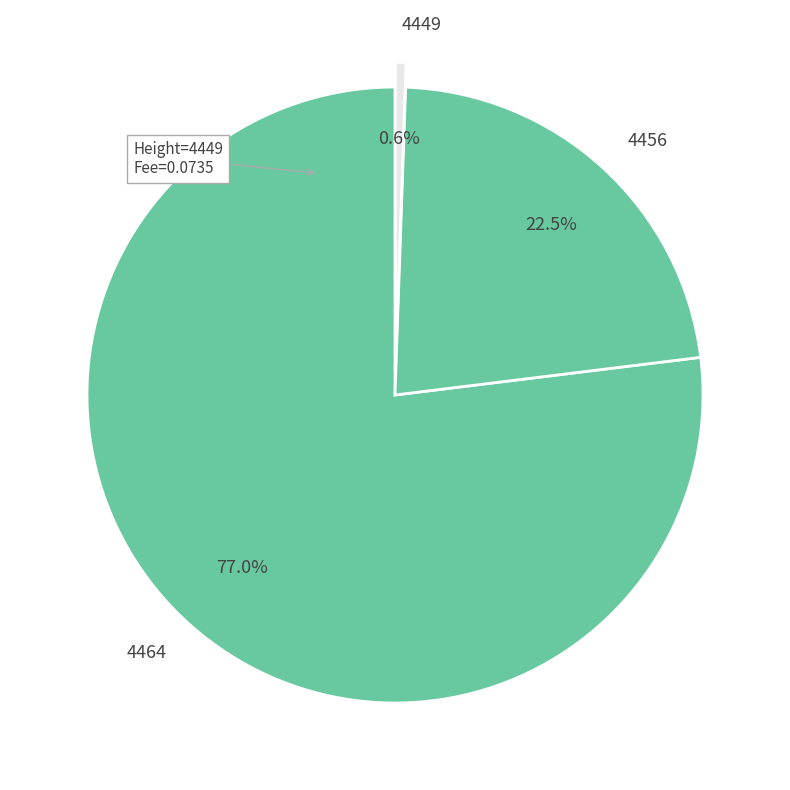

What is the smallest slice in the pie chart?

4449